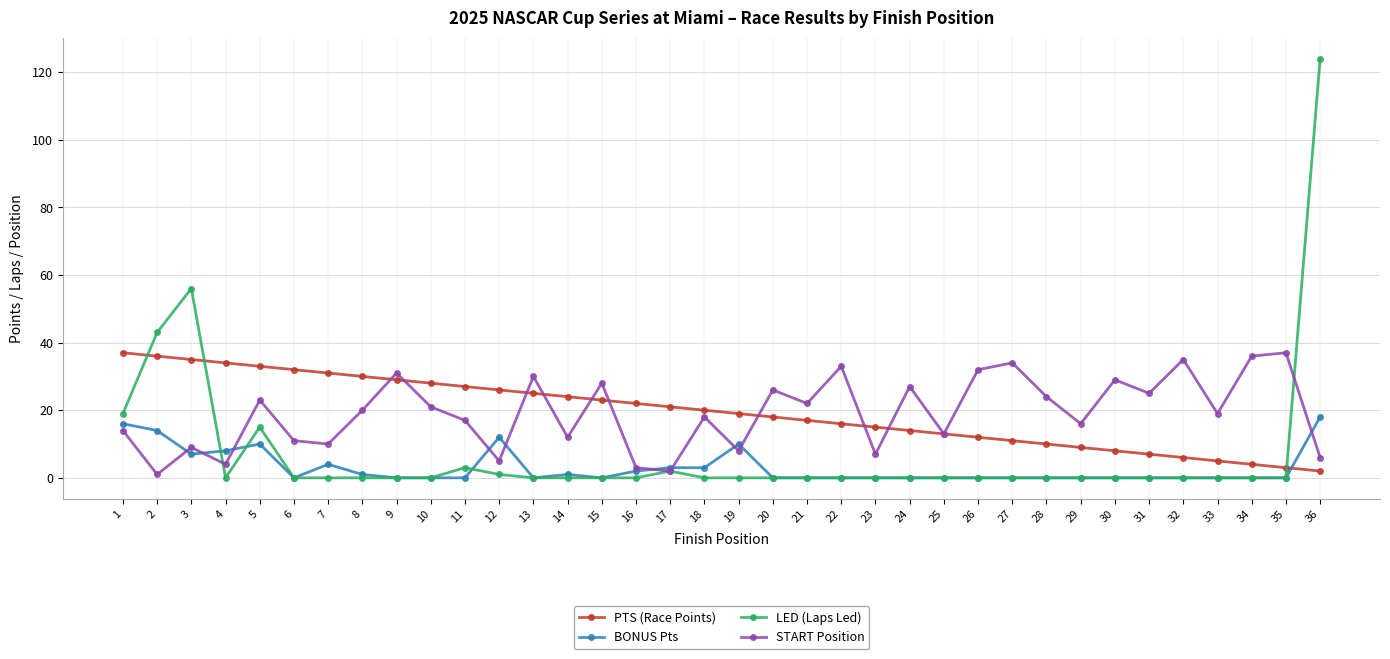

Is this an area chart (filled region under the line)?

No